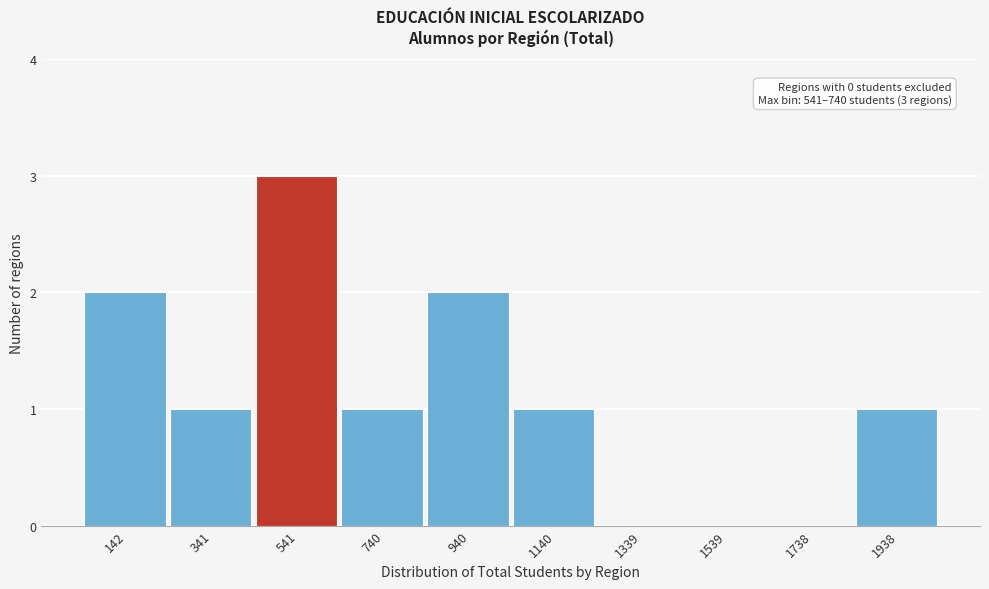

Reading right to left, what are all the values shown in this chart?

1938=1	1738=0	1539=0	1339=0	1140=1	940=2	740=1	541=3	341=1	142=2